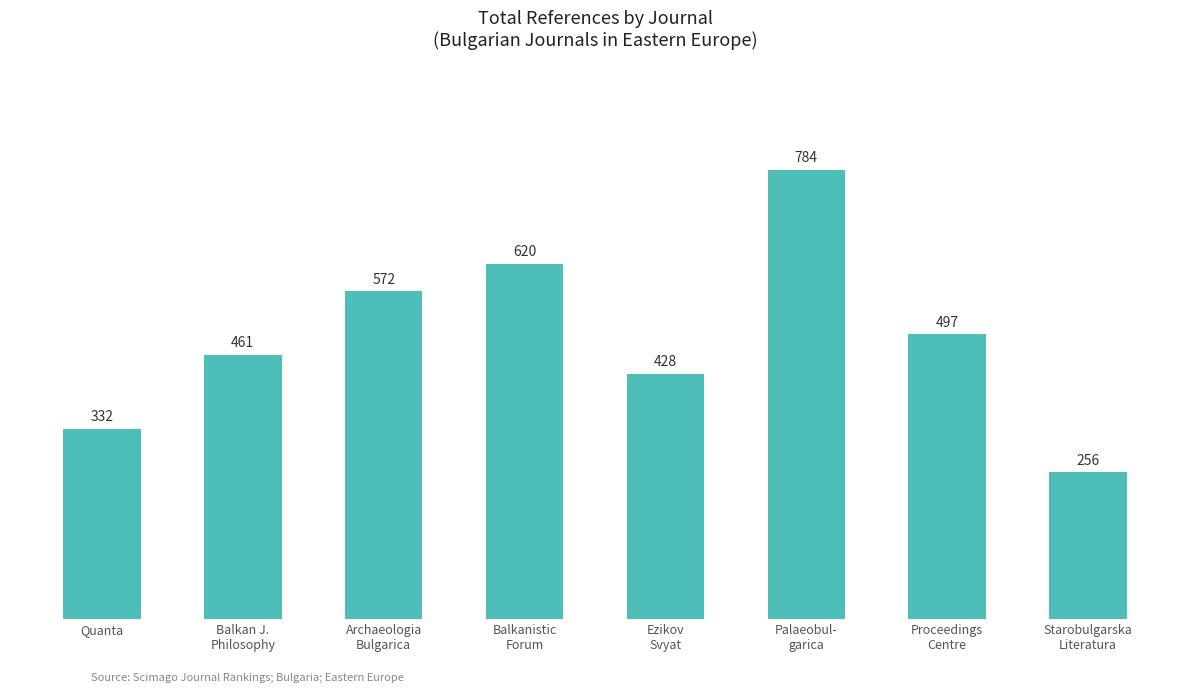

Is it true that the value at Quanta is 332?

True